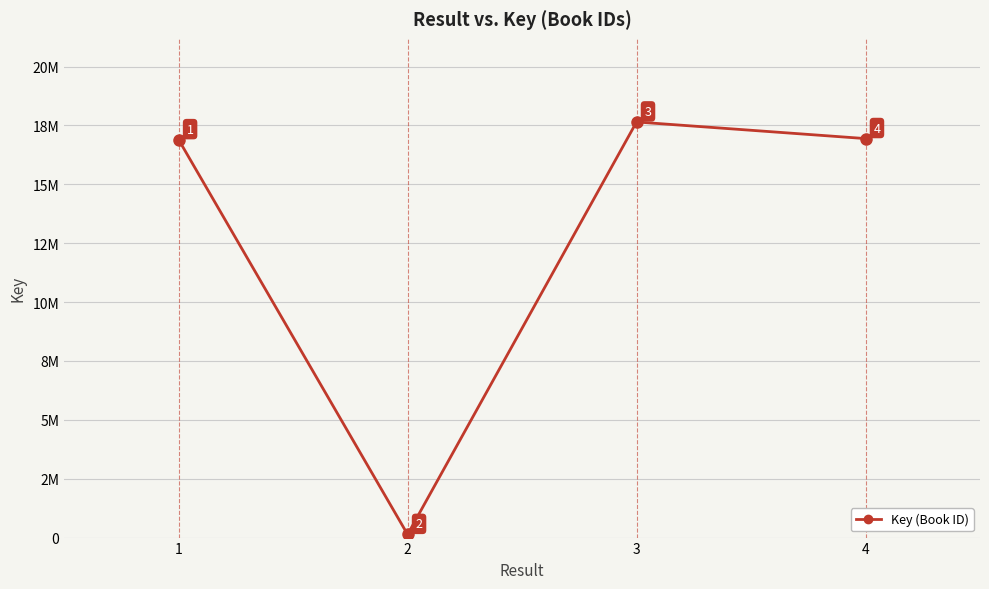

Is this an area chart (filled region under the line)?

No